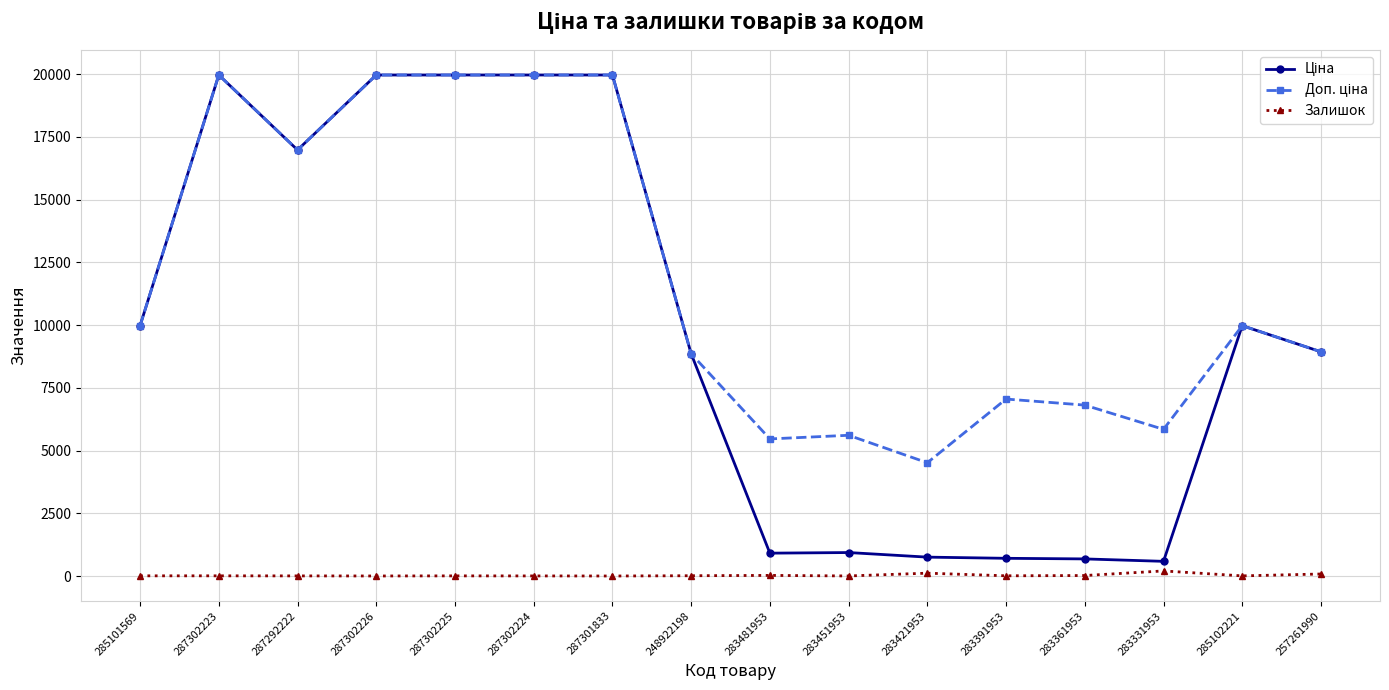

At how many categories does at least one series exceed 8035?

10